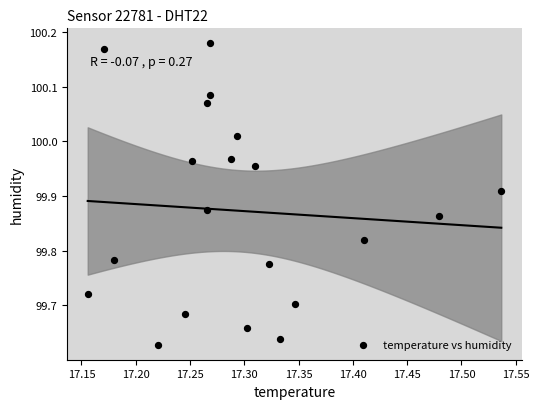

What is the range of X values (max minus min)?

0.4